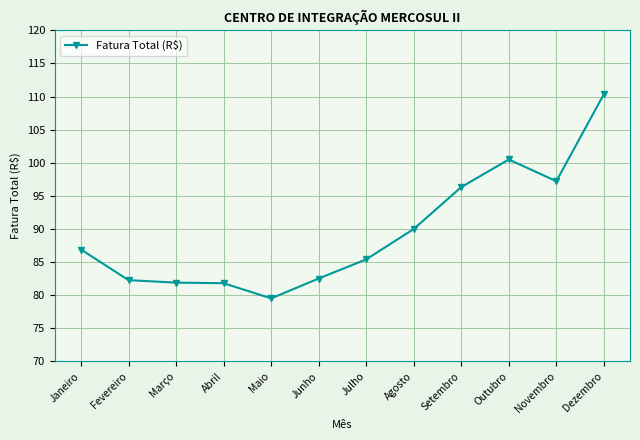

The value at Junho is 82.5. True or false?

True